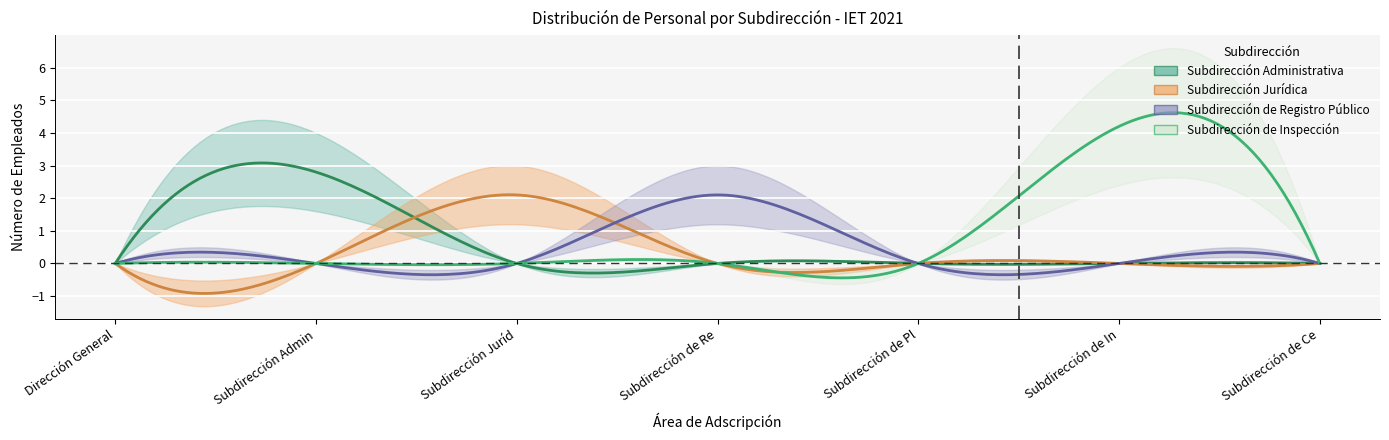

At which category does the chart reach its minimum across all series?

Dirección General